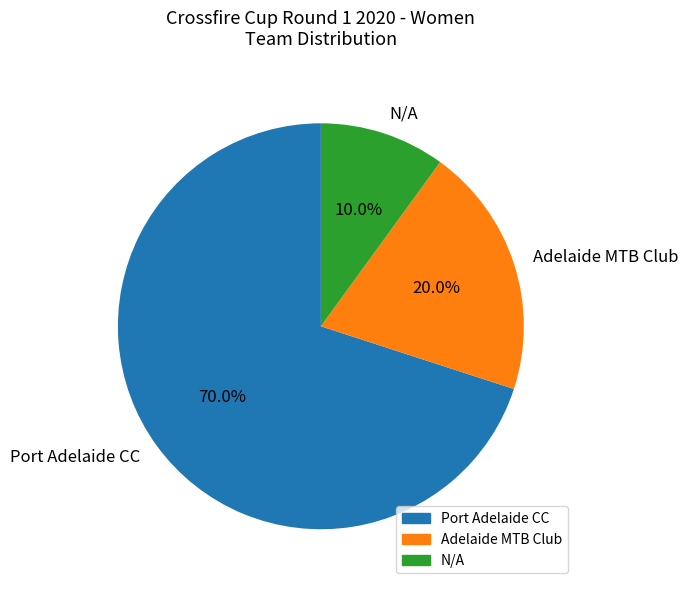

Rank the categories by value from highest to lowest.

Port Adelaide CC, Adelaide MTB Club, N/A